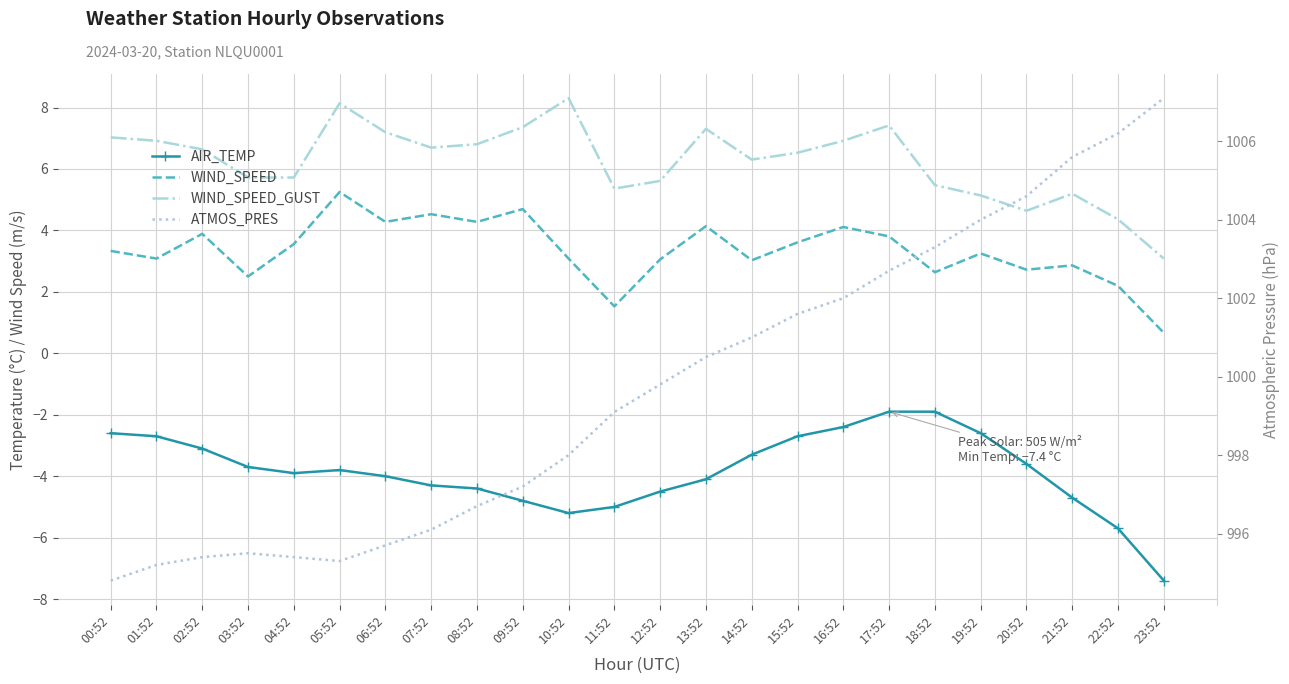

Where is the first local maximum for WIND_SPEED?

02:52